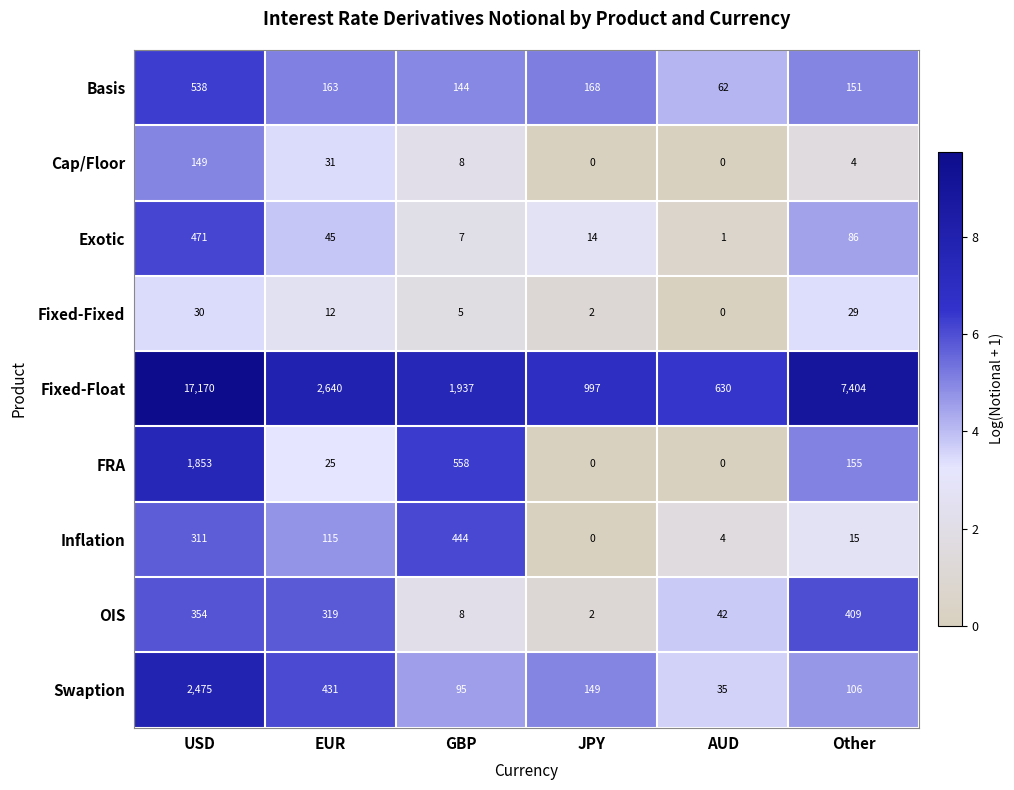

Which series has the widest spread of values?

Fixed-Float